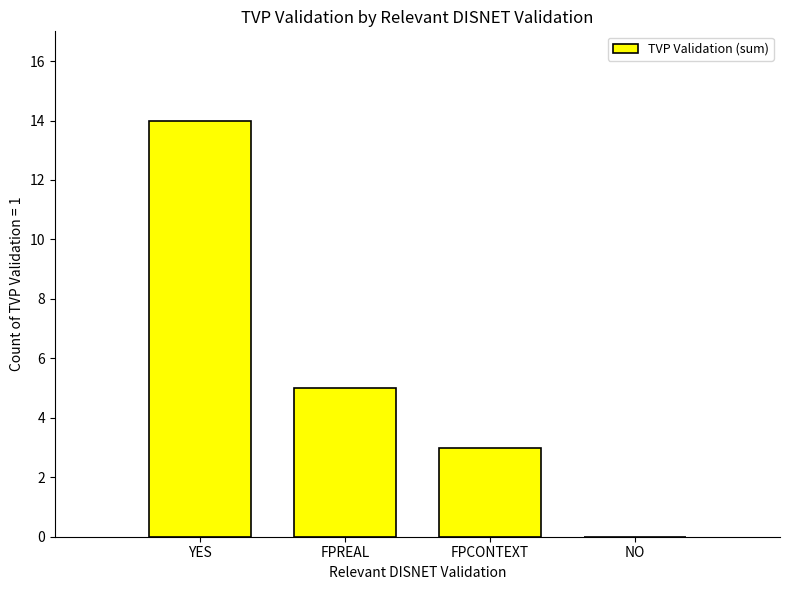

What is the change in value from YES to FPREAL?

-9